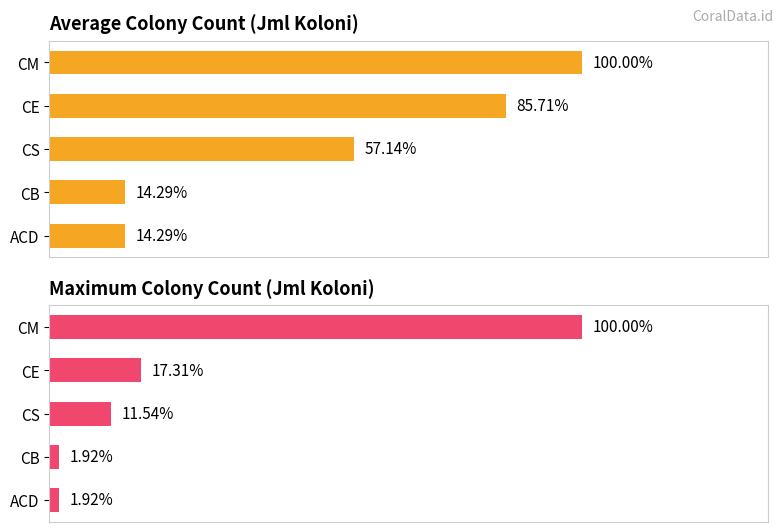

Which series has the largest range (max minus min)?

Maximum colony count